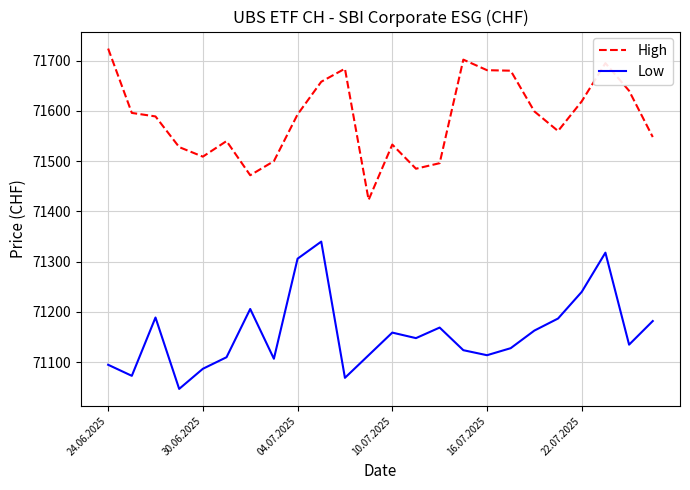

What is the difference between the maximum and minimum values in the Low series?

293